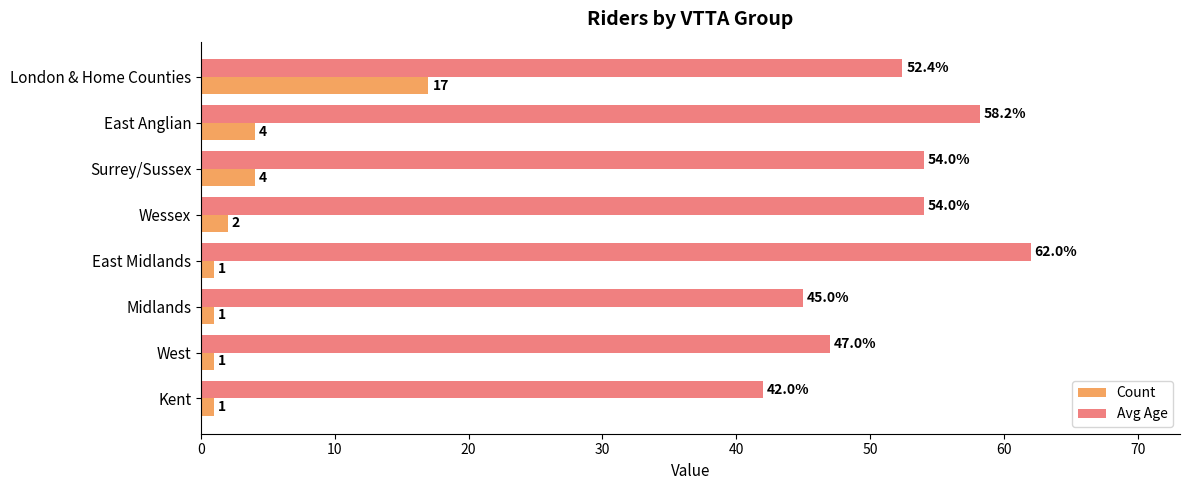

List the series in order of their peak value, lowest first.

Count, Avg Age